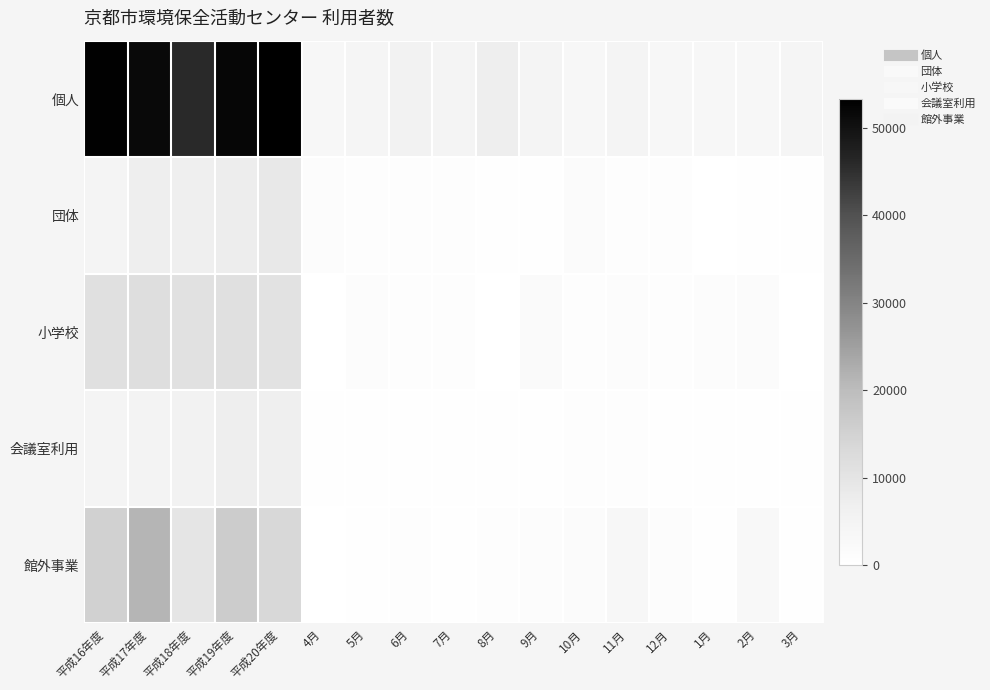

Which series has the largest total across all categories?

個人